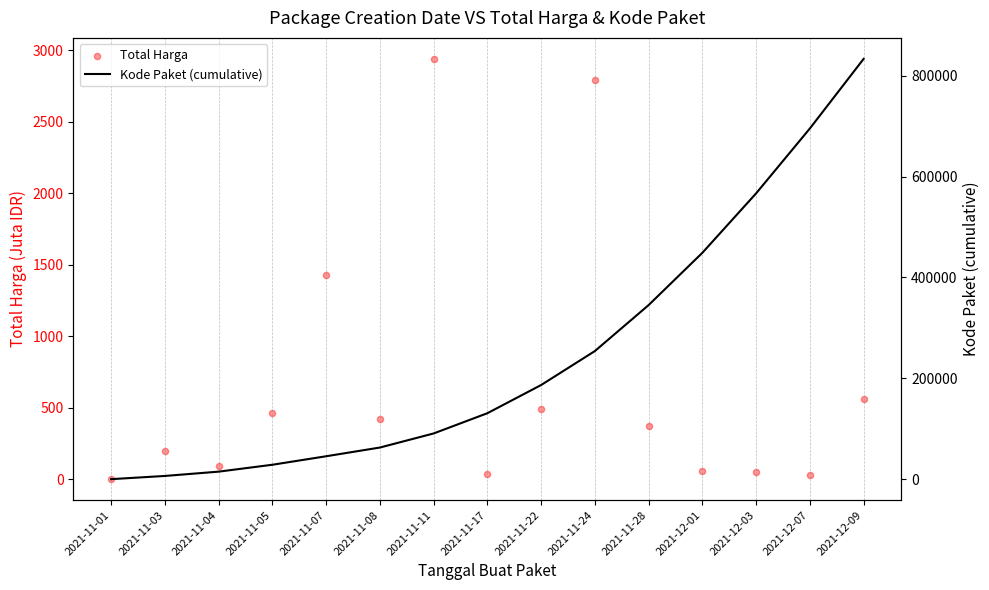

Which series has the largest total across all categories?

Kode Paket (cumulative)